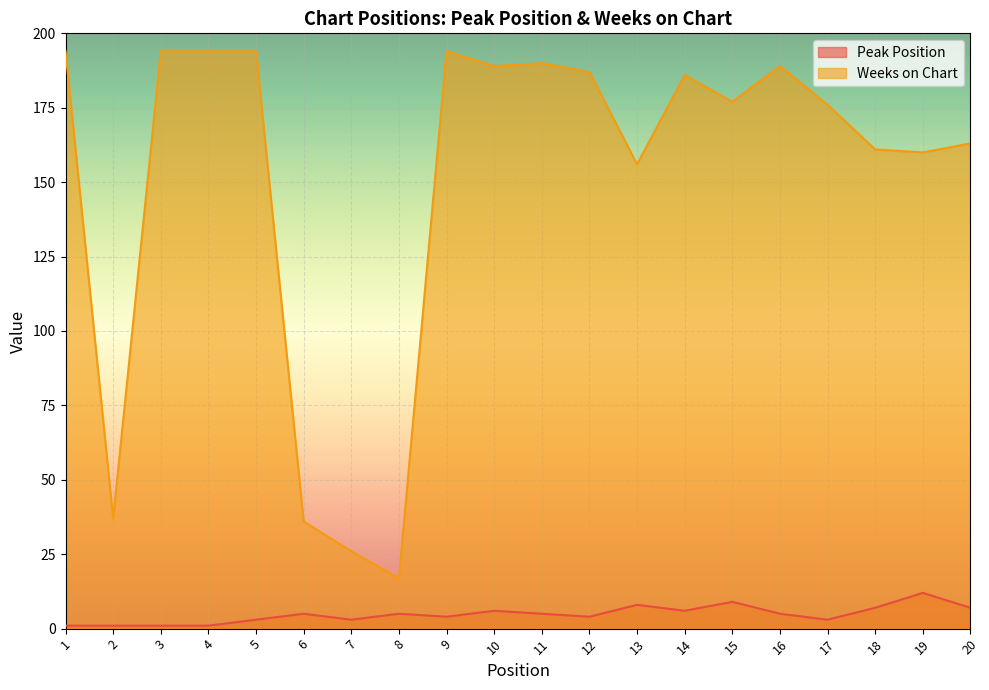

Where is Peak Position nearest to the value 6?

10